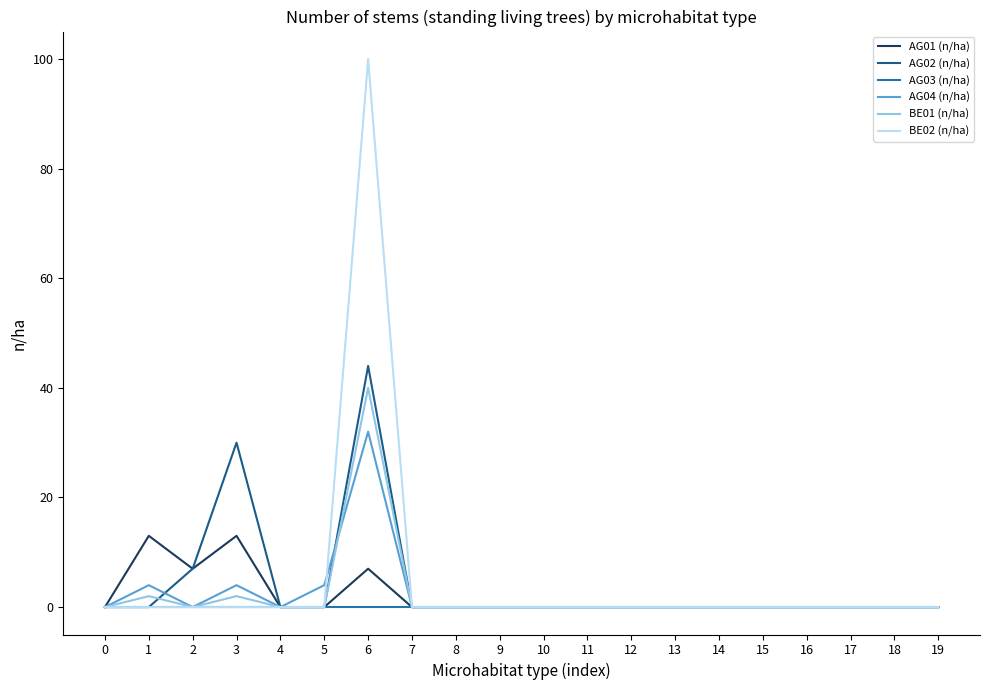

Does the chart have visible grid lines?

No